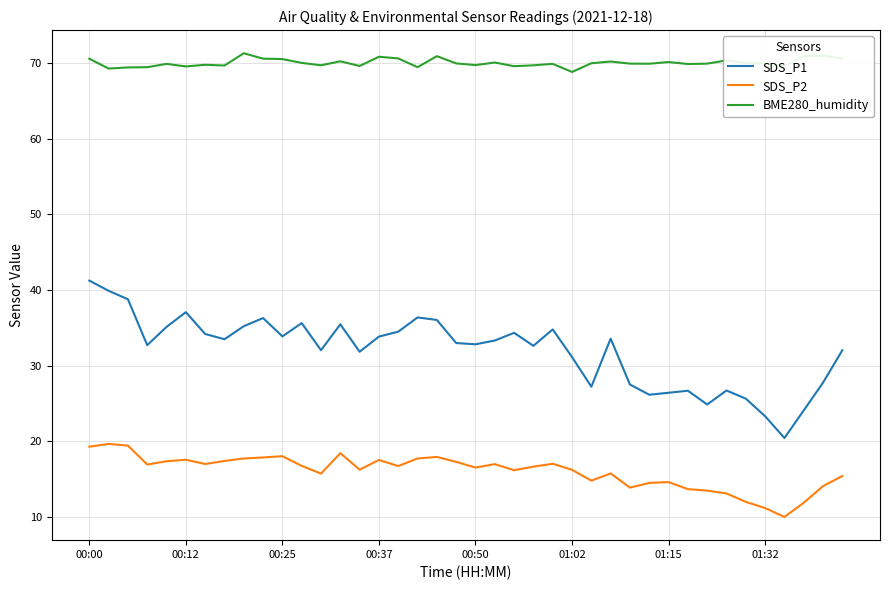

True or false: SDS_P2 and SDS_P1 cross at least once.

False